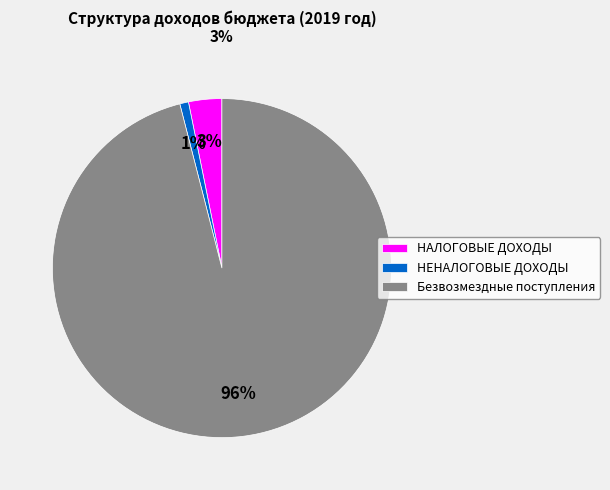

Do Безвозмездные поступления and НАЛОГОВЫЕ ДОХОДЫ together represent more than half of the pie?

Yes